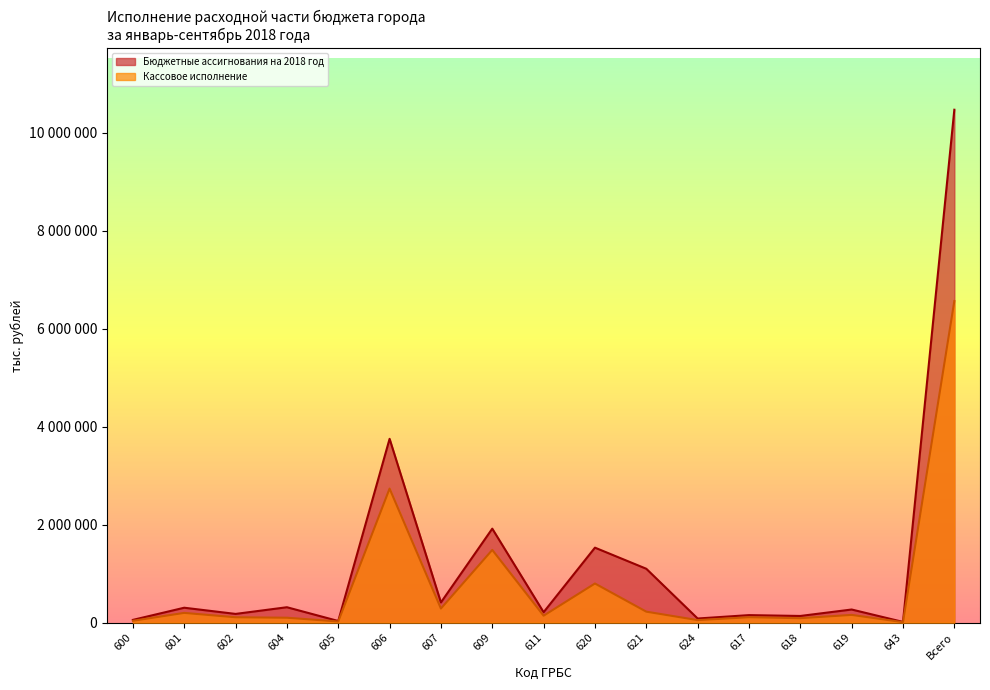

At 605, list the series in order from smallest to largest.

Кассовое исполнение, Бюджетные ассигнования на 2018 год